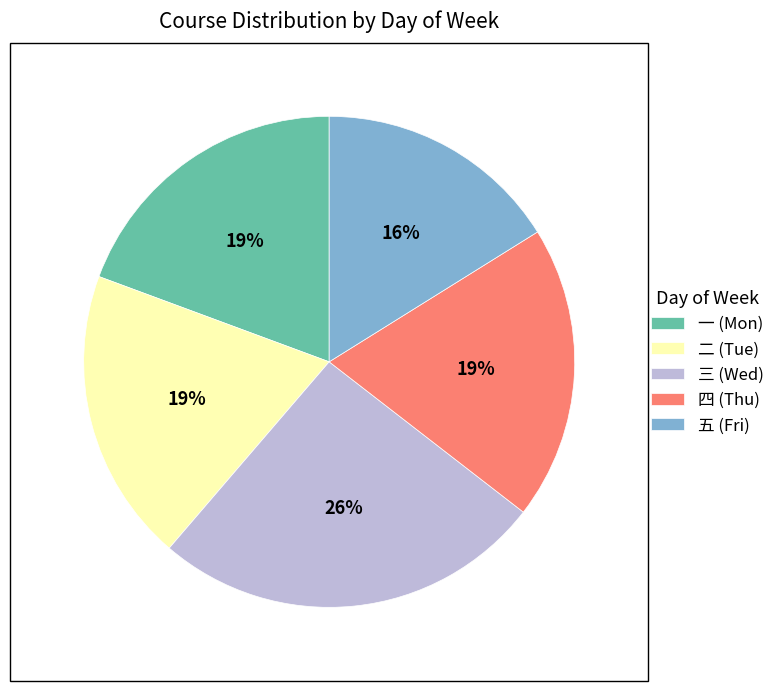

True or false: 五 (Fri) accounts for 28% of the total.

False